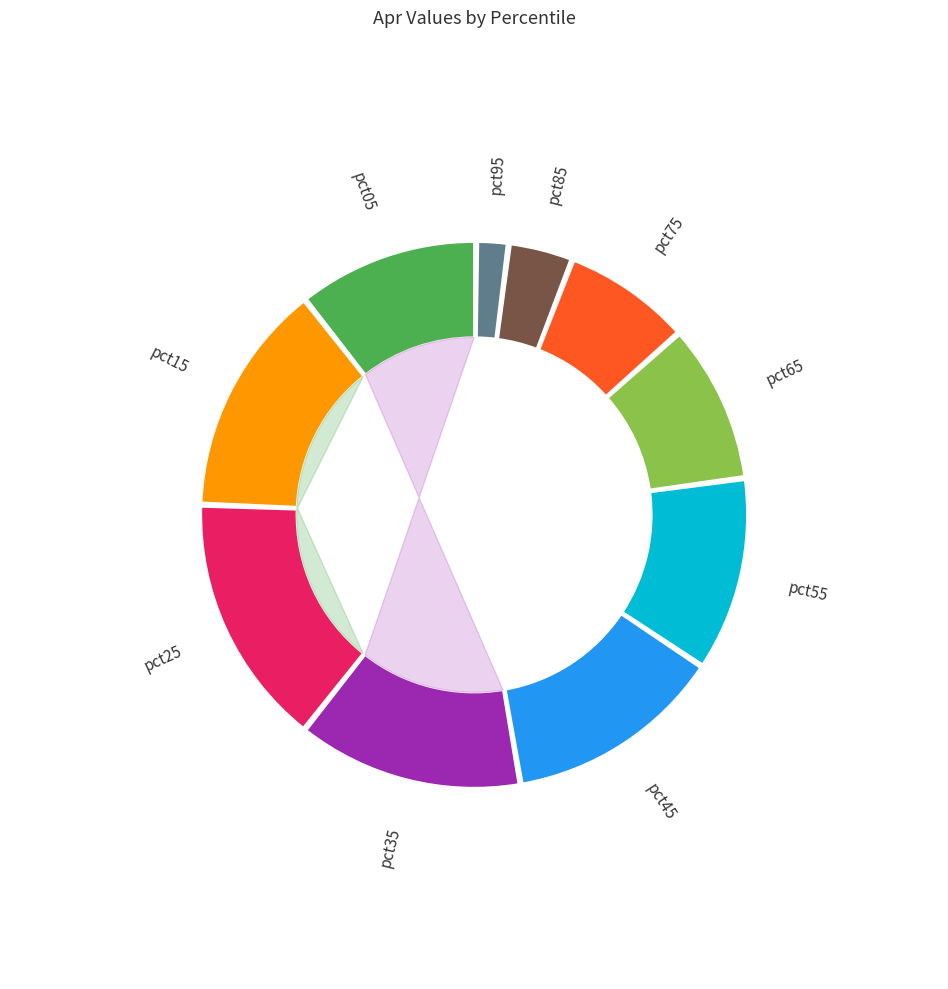

How much of the chart is everything except pct55?

88.5%